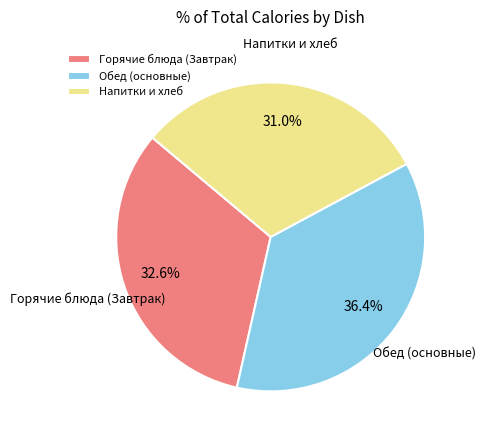

How many segments does this pie chart have?

3